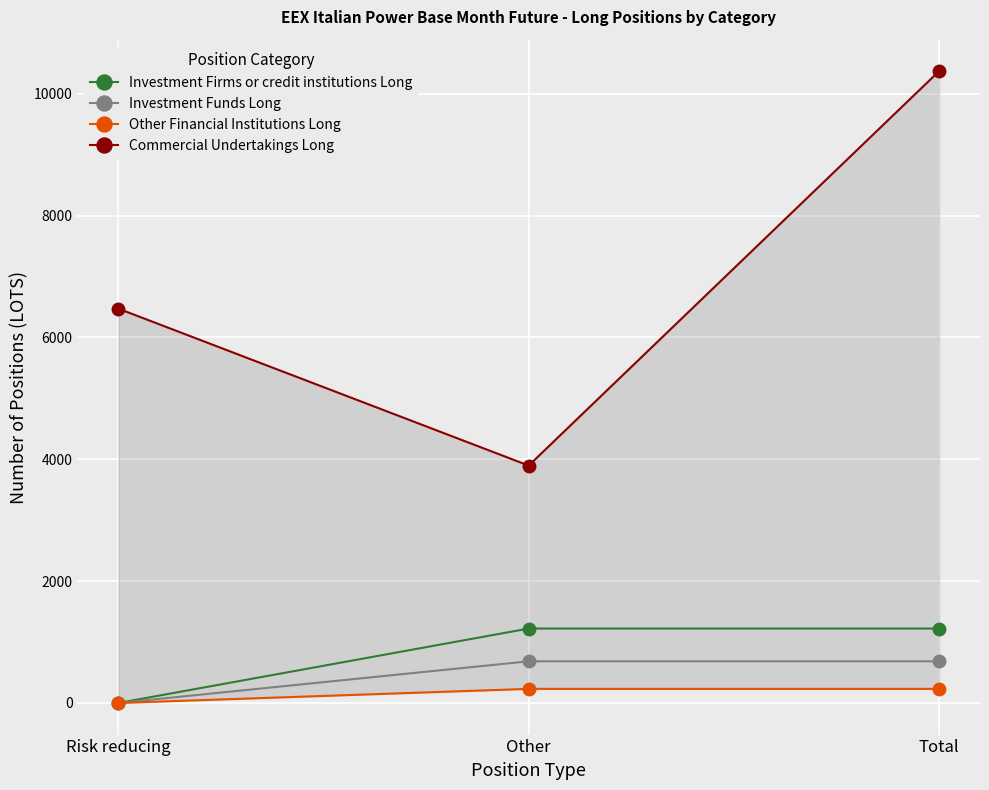

Rank the series at Other from lowest to highest value.

Other Financial Institutions Long, Investment Funds Long, Investment Firms or credit institutions Long, Commercial Undertakings Long